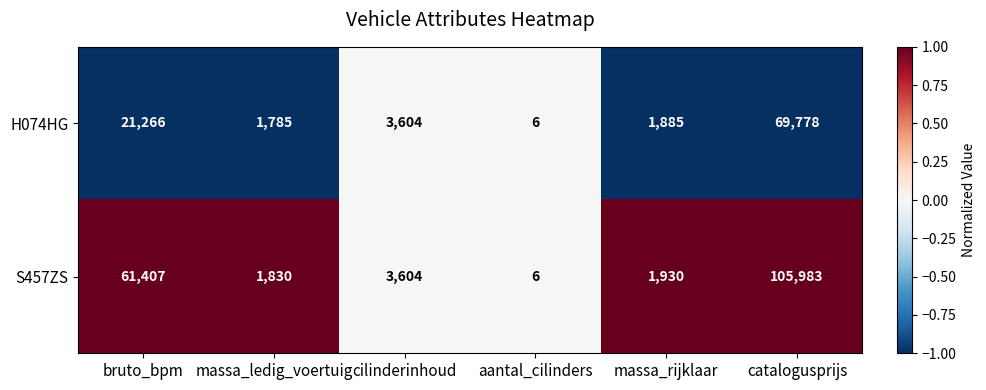

Where is S457ZS nearest to the value 52994?

bruto_bpm